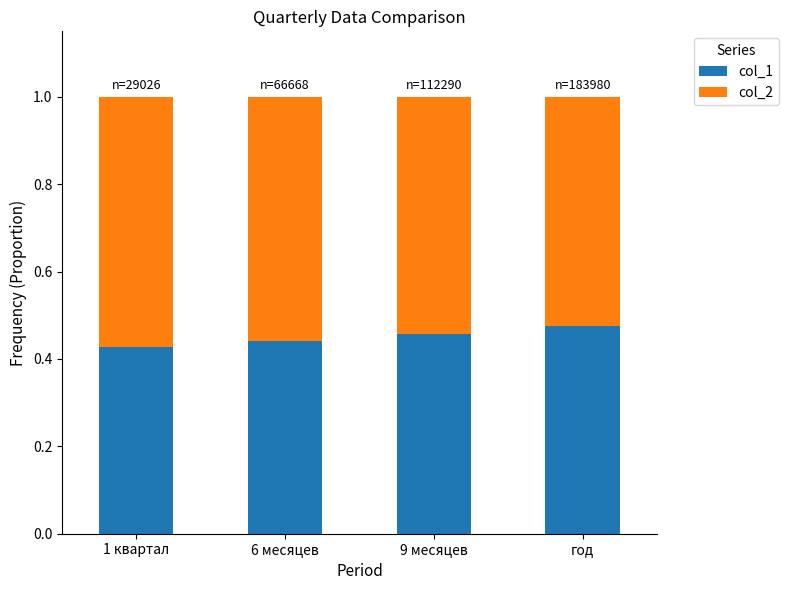

What is the sum of the col_1 values at 6 месяцев and 9 месяцев?

0.9